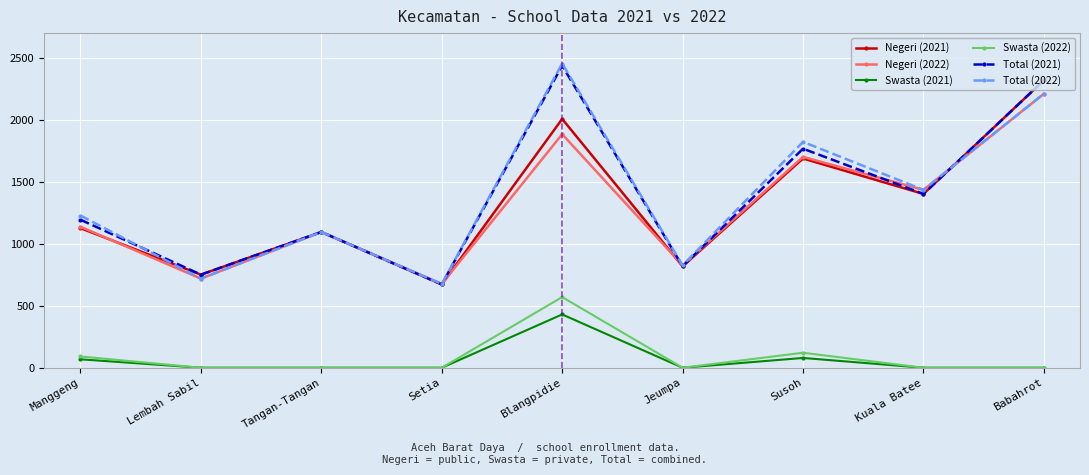

True or false: Negeri (2022) has a value of 2210 at Babahrot.

True